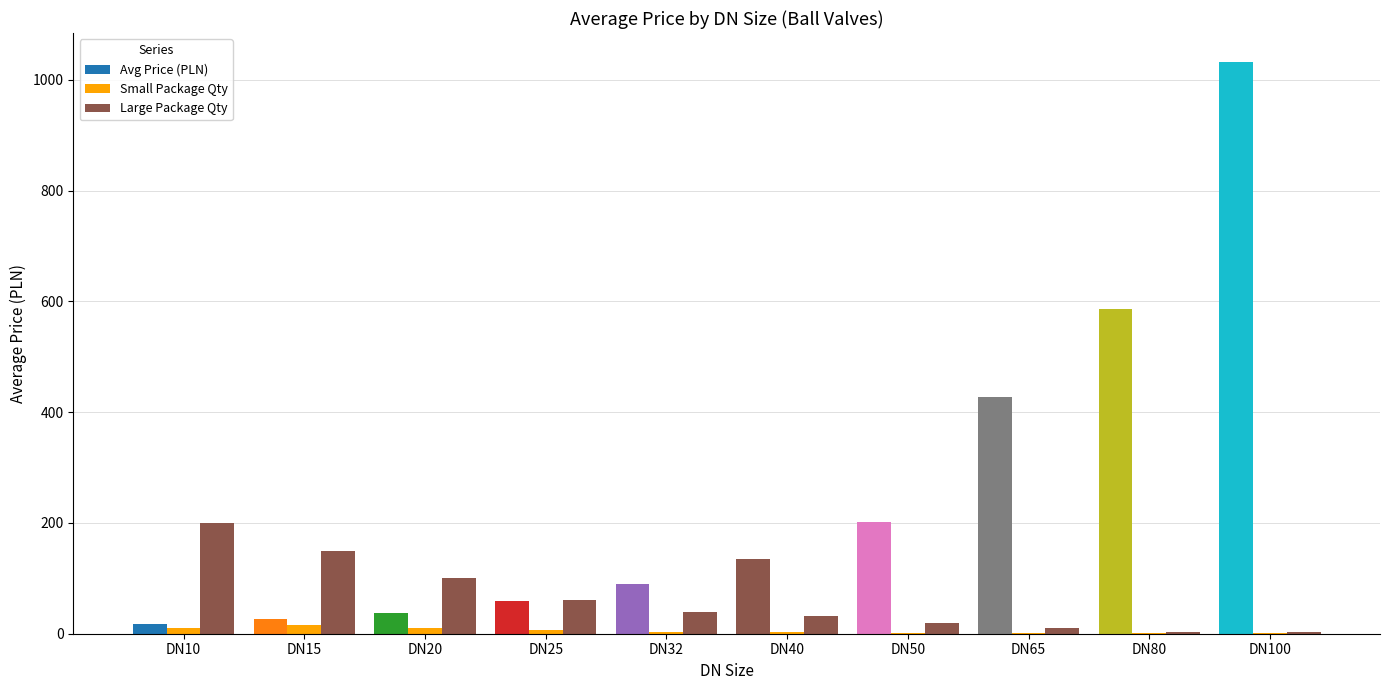

What is the smallest value displayed?

2.0